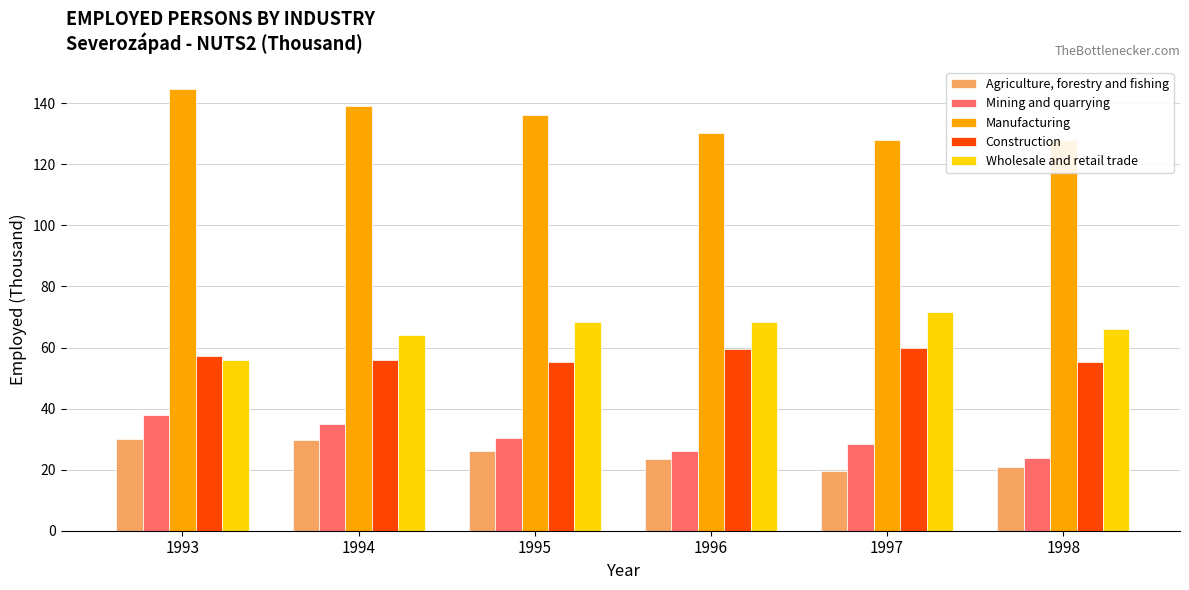

Reading left to right, list all the values displayed in this chart.

Agriculture, forestry and fishing: 30.1	29.8	26.1	23.6	19.4	20.7
Mining and quarrying: 37.8	34.9	30.3	26.1	28.3	23.8
Manufacturing: 144.7	139.1	136.1	130.4	128.1	127.9
Construction: 57.4	56.0	55.2	59.5	59.8	55.2
Wholesale and retail trade: 55.8	64.2	68.3	68.5	71.8	66.2